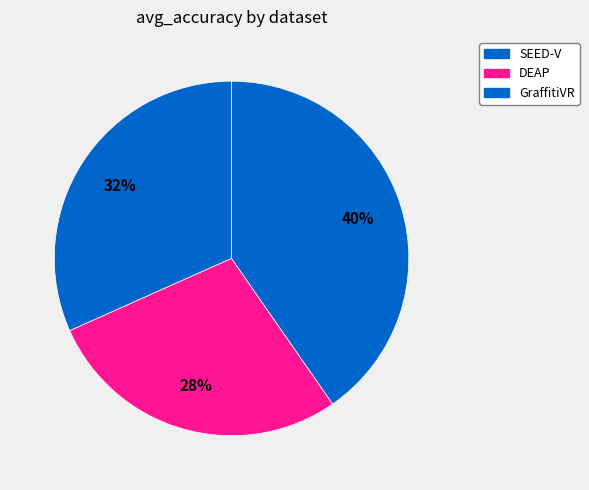

To the nearest percent, what is the difference between the largest and smallest slice percentages?

12%